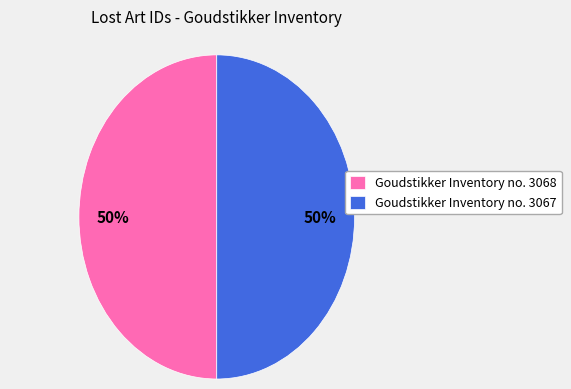

To the nearest percent, what is the average slice percentage?

50%